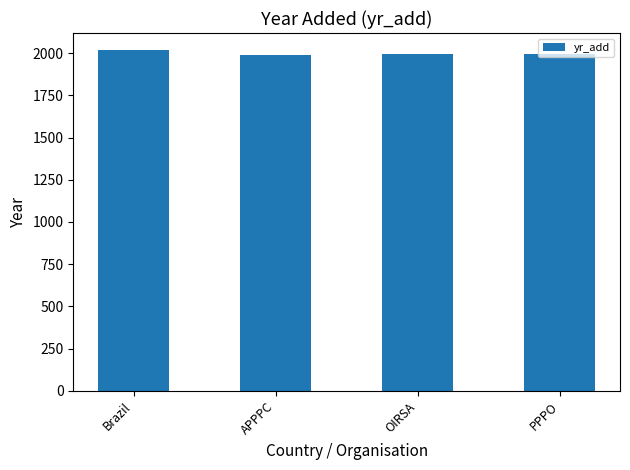

How many bars are there in total?

4